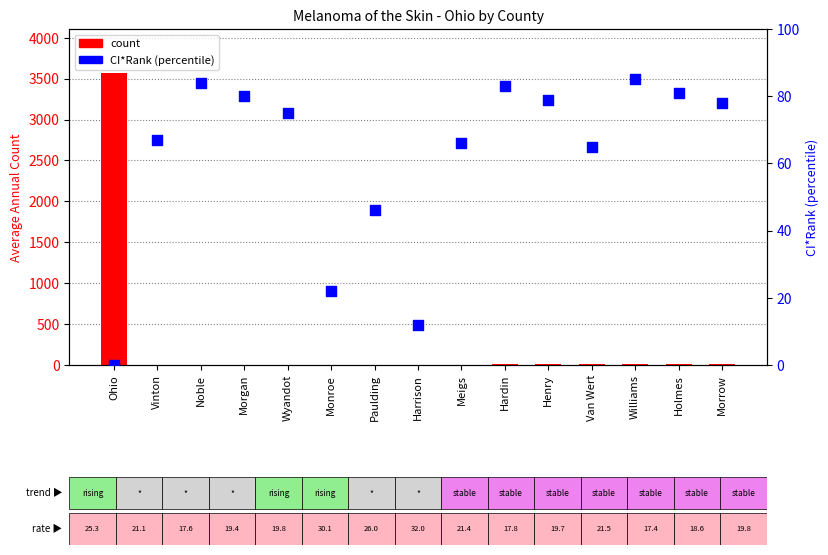

What is the total value across all series at Monroe?

28